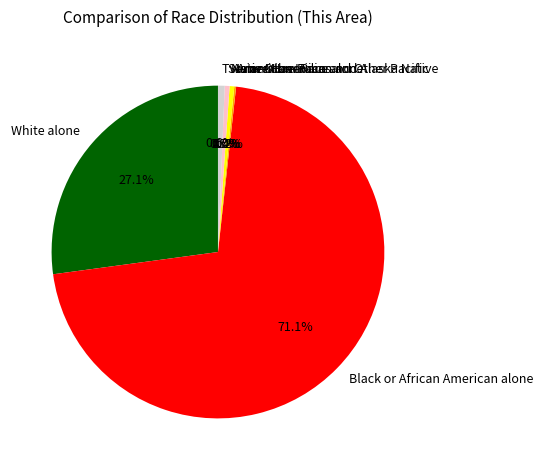

To the nearest percent, what is the average slice percentage?

14%